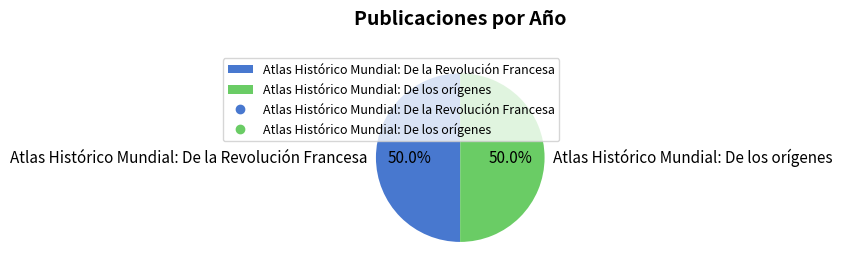

The Atlas Histórico Mundial: De los orígenes slice represents 50% of the pie. True or false?

True